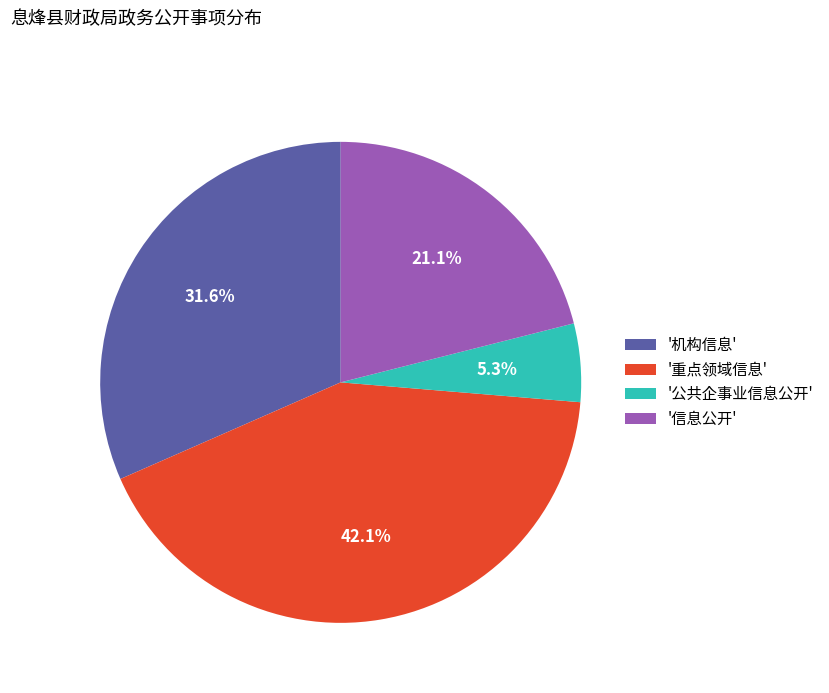

Rank the categories by value from lowest to highest.

'公共企事业信息公开', '信息公开', '机构信息', '重点领域信息'